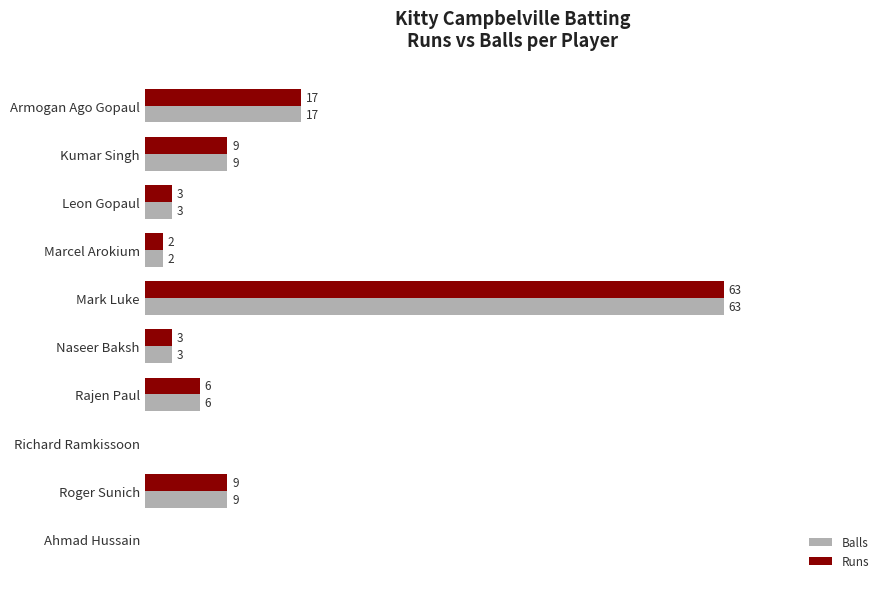

At which category is the sum across all series the highest?

Mark Luke